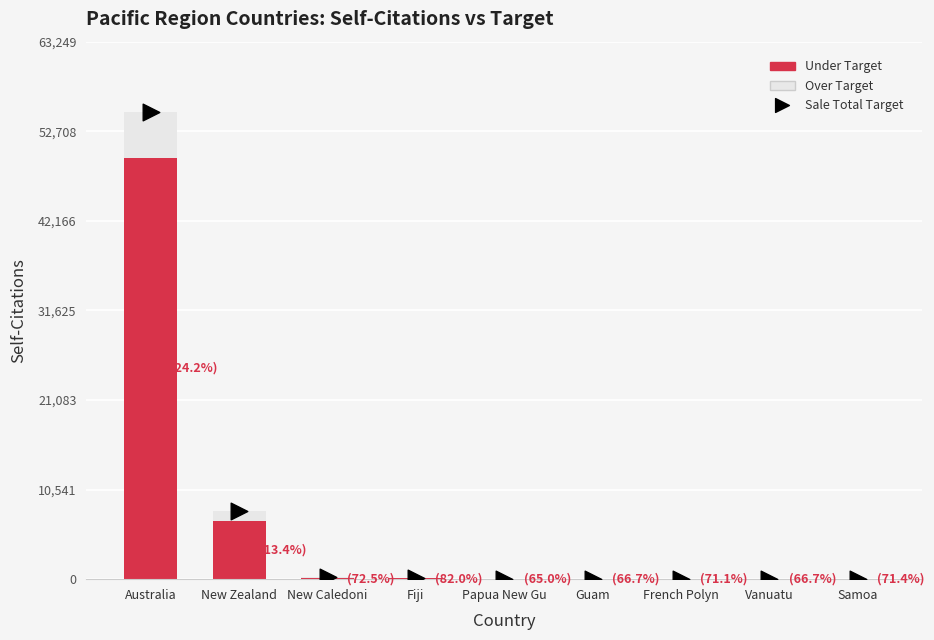

What is the total value across all series at Australia?

55000